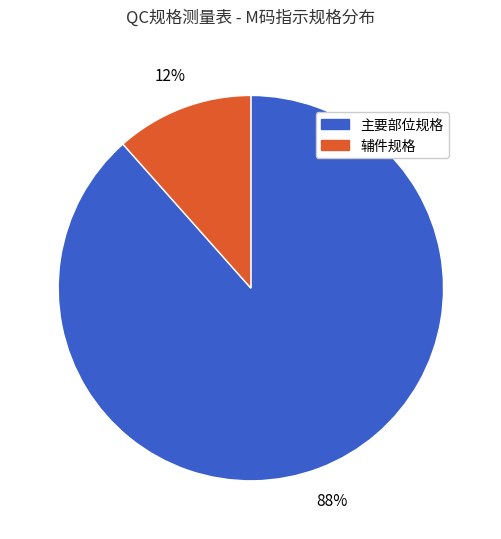

Is there any slice that represents more than half of the pie?

Yes